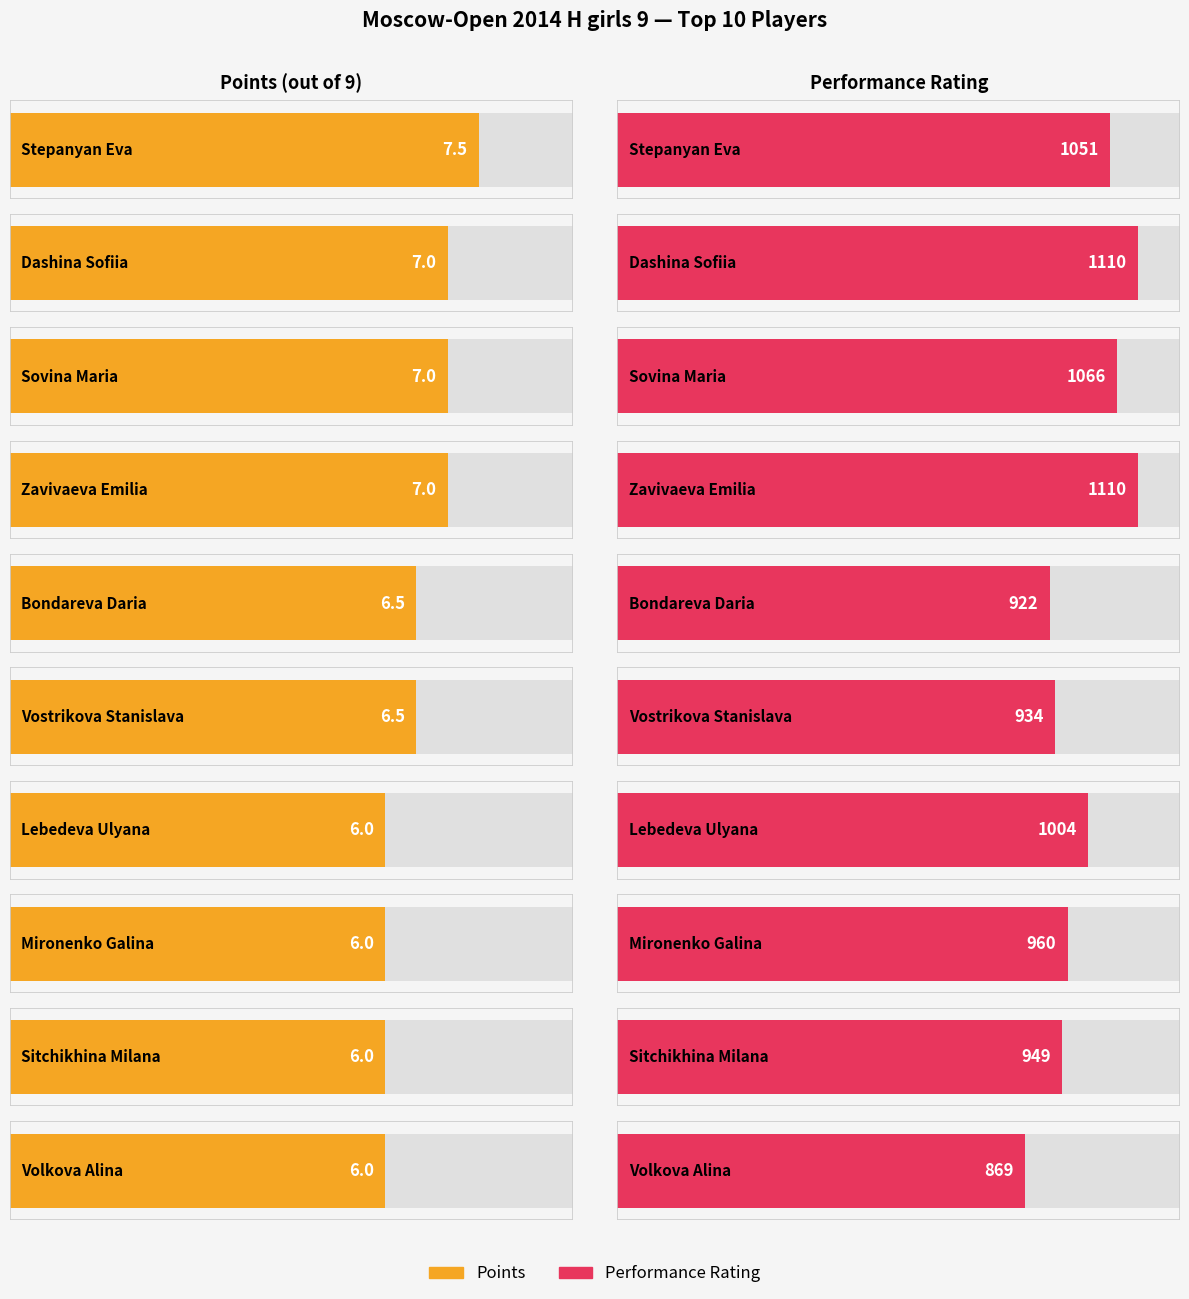

What is the total value across all series at Bondareva Daria?

928.5